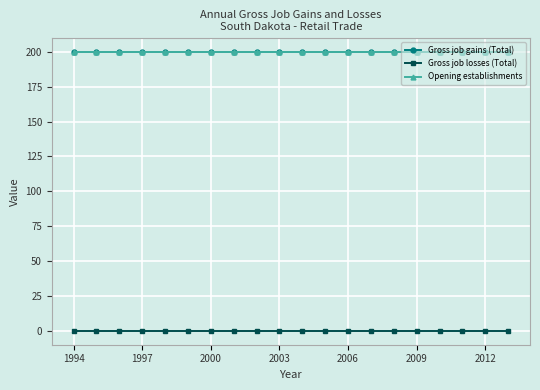

What are all the series names shown in the legend?

Gross job gains (Total), Gross job losses (Total), Opening establishments